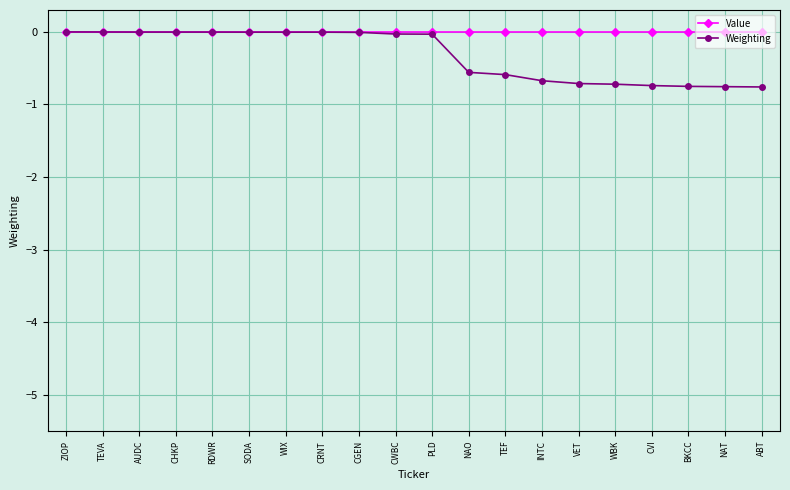

Is the value of Value at CHKP greater than the value of Weighting at BKCC?

Yes